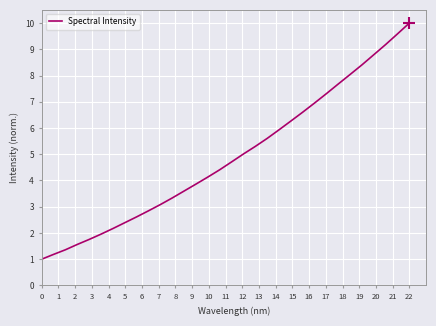

What is the sum of all values?

156.6